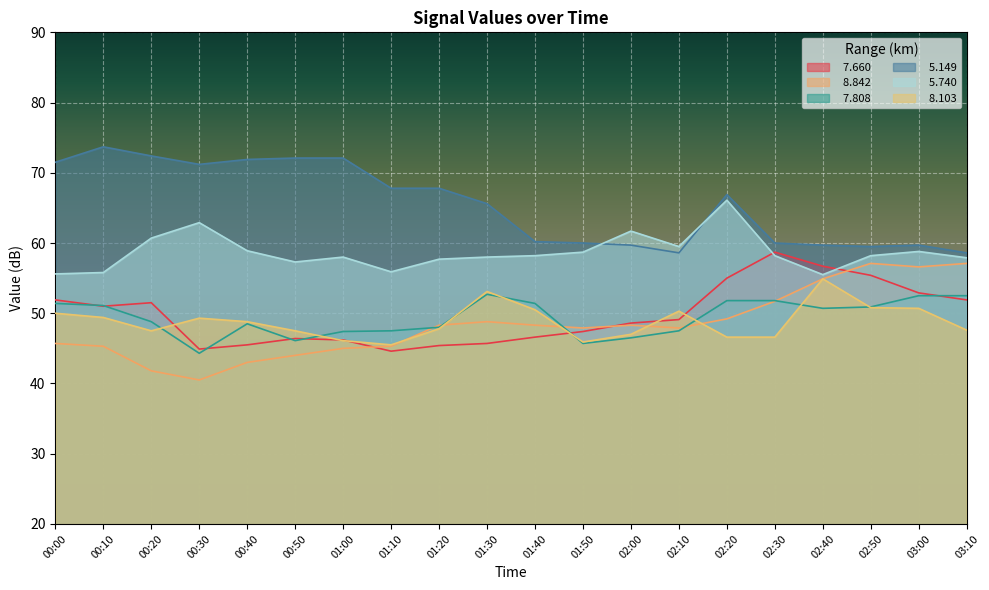

What is the sum of the   5.740 values at 02:50 and 02:40?

113.7